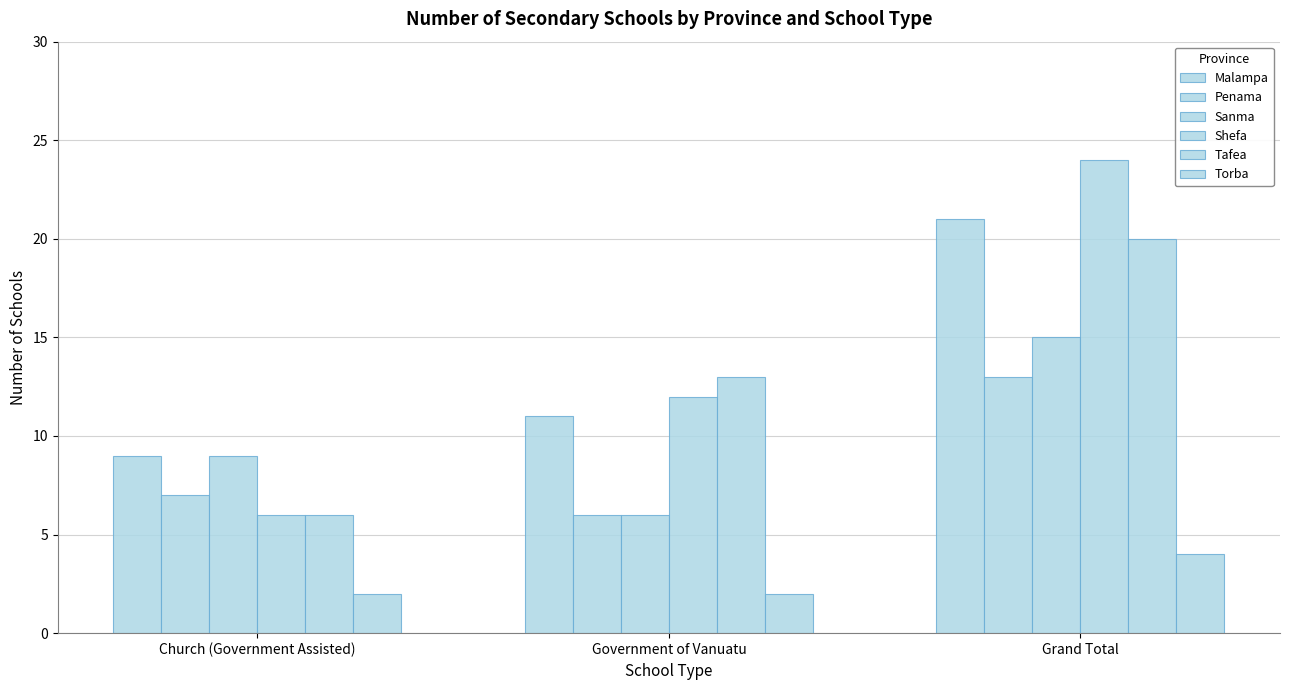

How many values in the Malampa series are below 11?

1